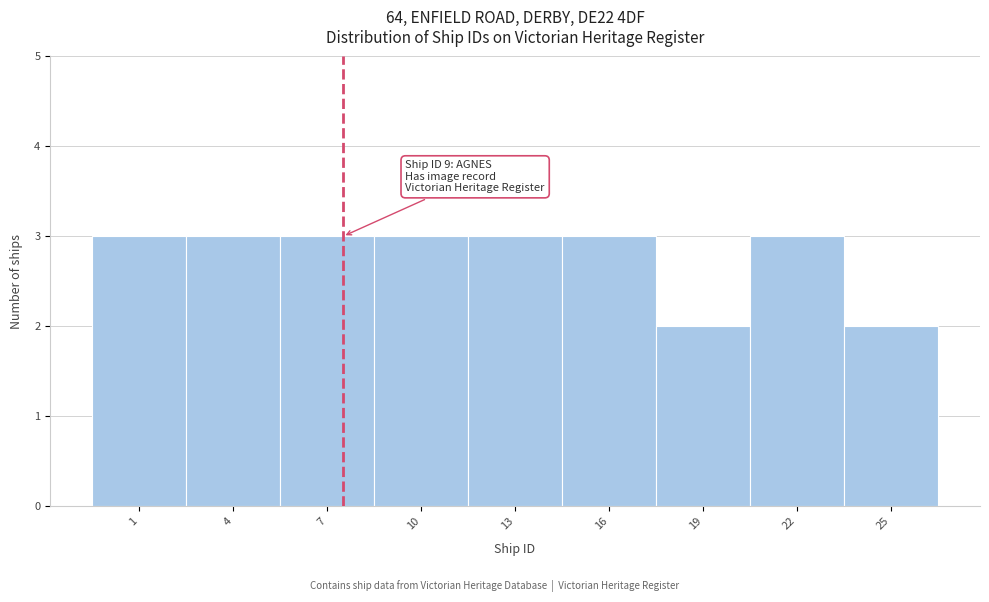

Reading left to right, list all the values displayed in this chart.

3	3	3	3	3	3	2	3	2